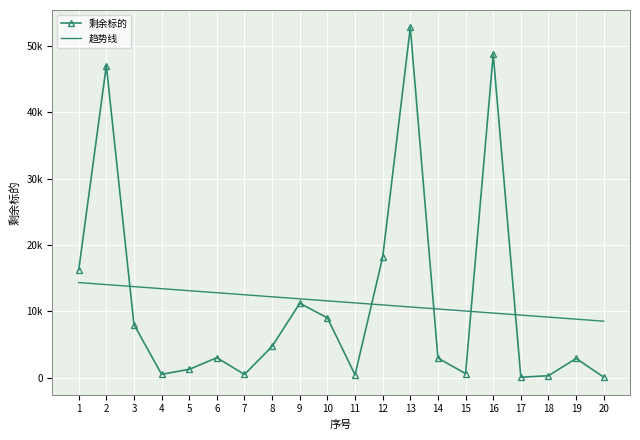

What is the difference between the maximum and second lowest values in the 趋势线 series?

5514.9